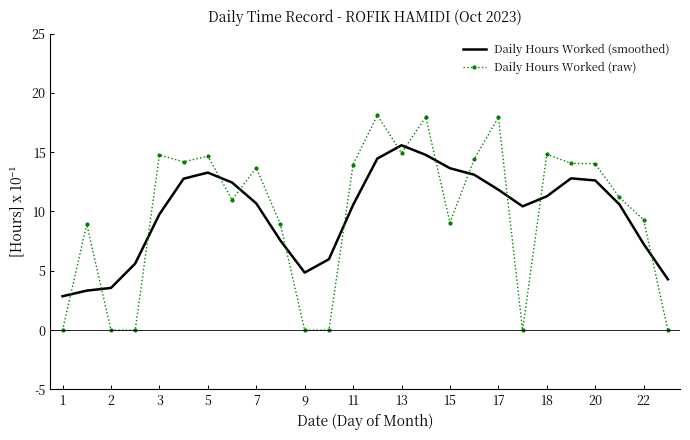

True or false: Daily Hours Worked (smoothed) and Daily Hours Worked (raw) cross at least once.

True